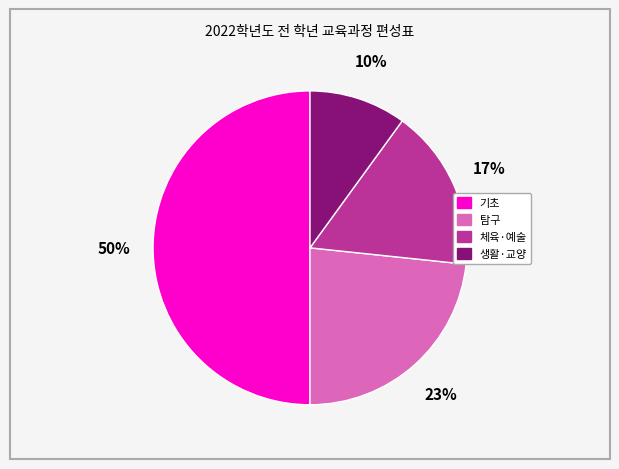

To the nearest percent, what is the difference between the 생활·교양 and 체육·예술 slice percentages?

7%